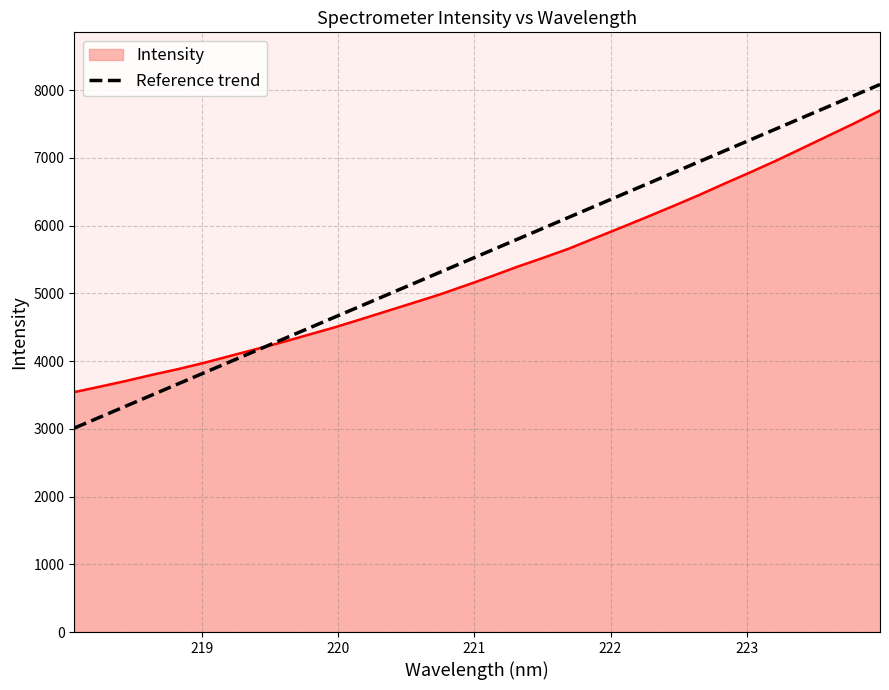

What is the maximum value shown in the chart?

8084.0